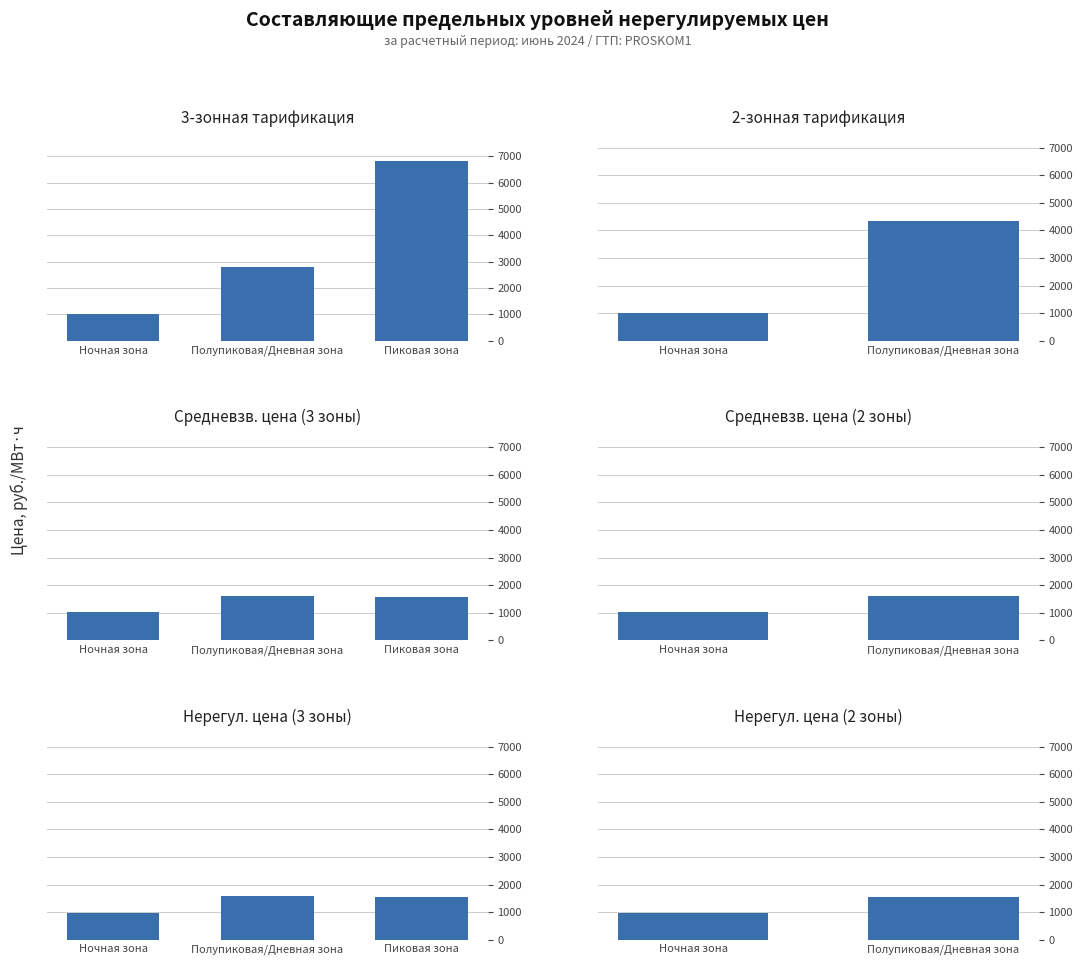

Between Пиковая зона and Ночная зона, which is larger?

Пиковая зона